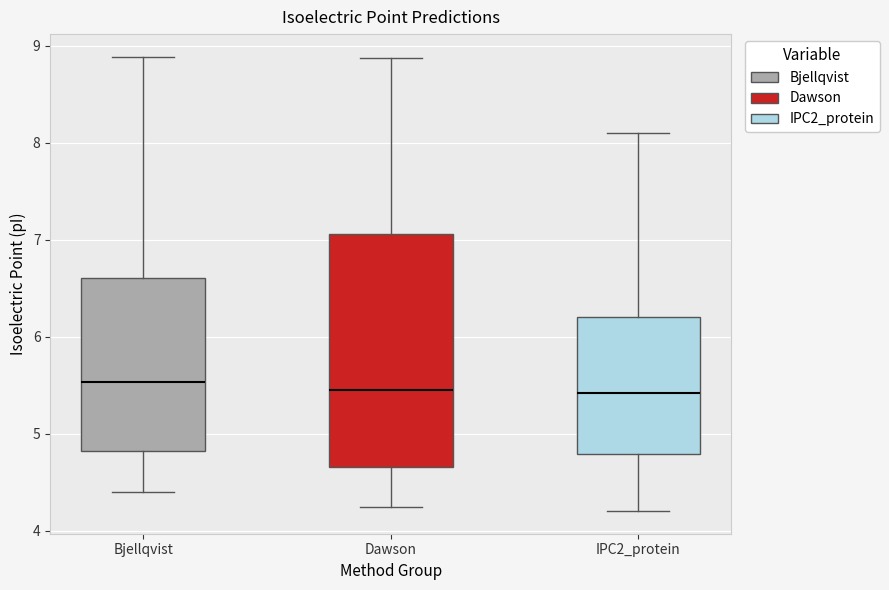

Where does the median line of the box for Dawson sit on the y-axis? The values are not printed on the chart, so give them approximately, as read against the axis.

5.5